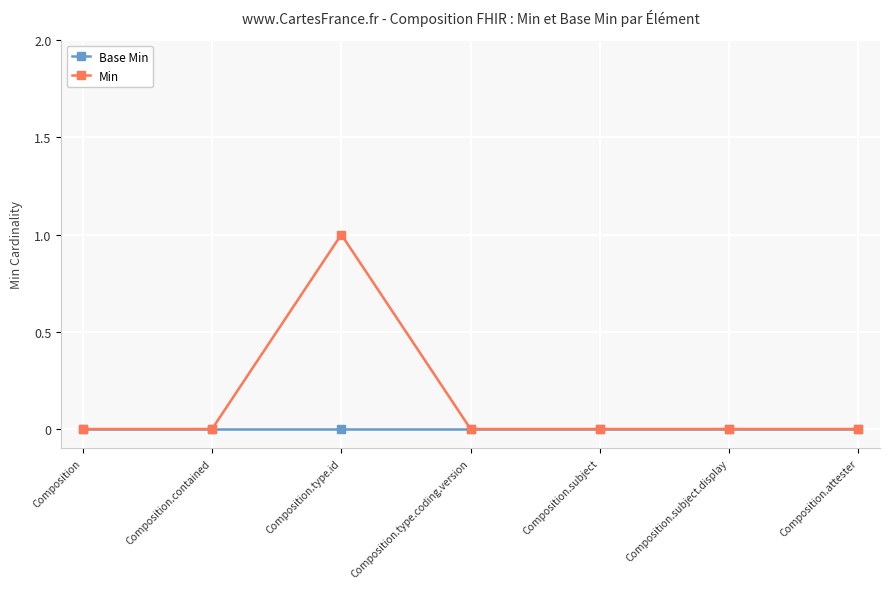

At which category is the sum across all series the highest?

Composition.type.id